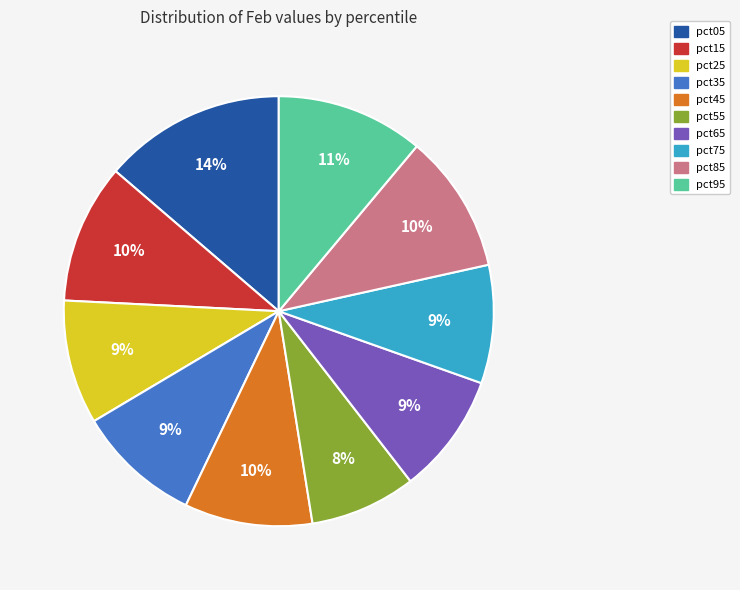

How many slices are in this pie chart?

10